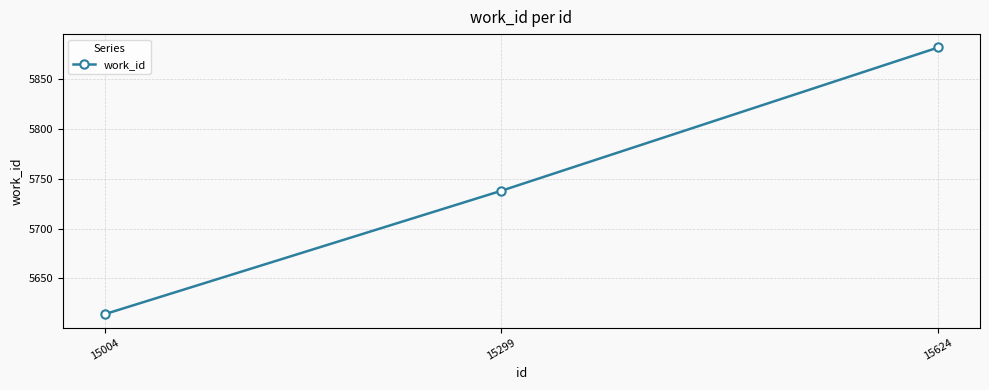

The chart shows a value of 5738 at 15299. True or false?

True